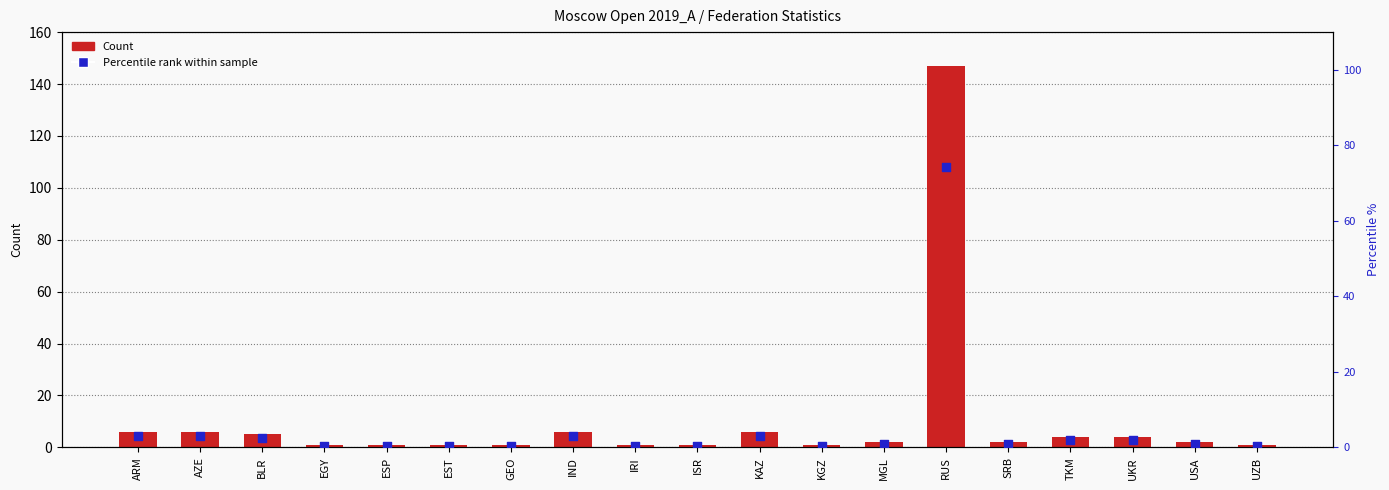

At how many categories does at least one series exceed 106?

1